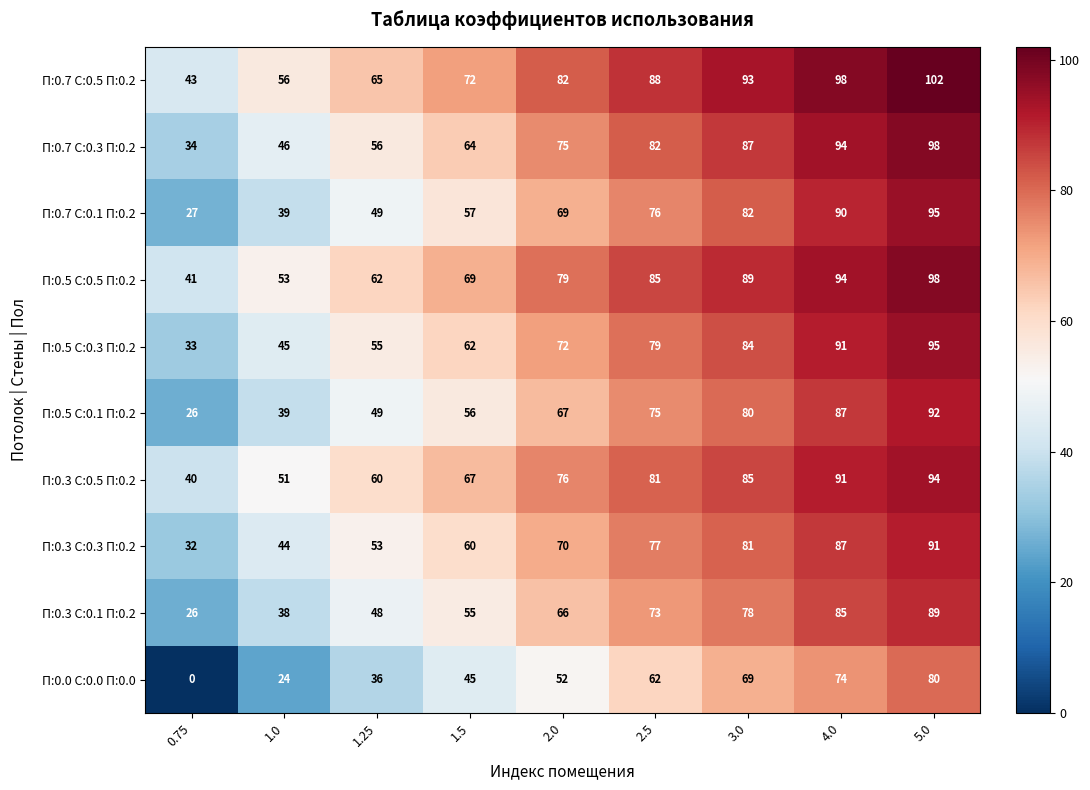

The value of П:0.7 С:0.1 П:0.2 at 1.5 is 57. True or false?

True